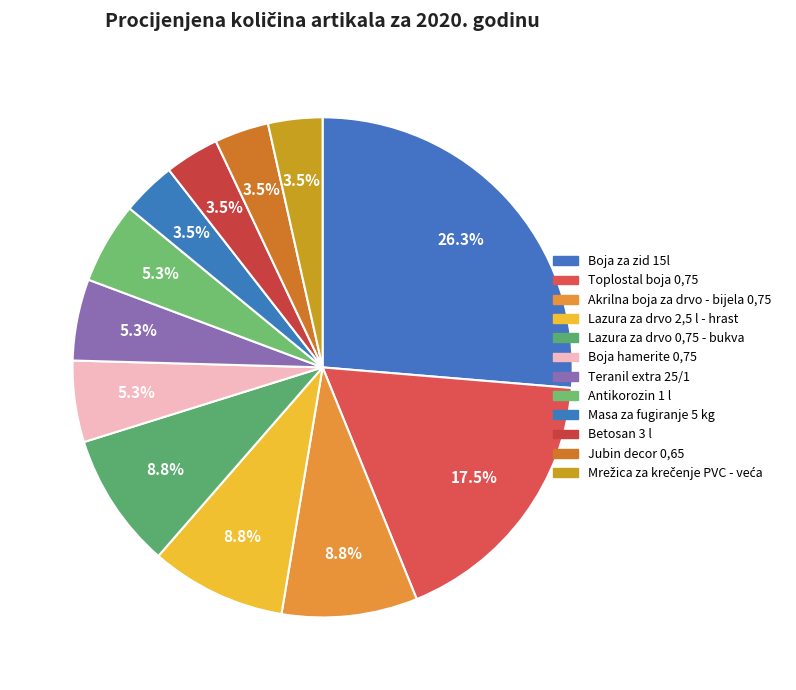

What percentage is the Boja hamerite 0,75 slice, to the nearest percent?

5%